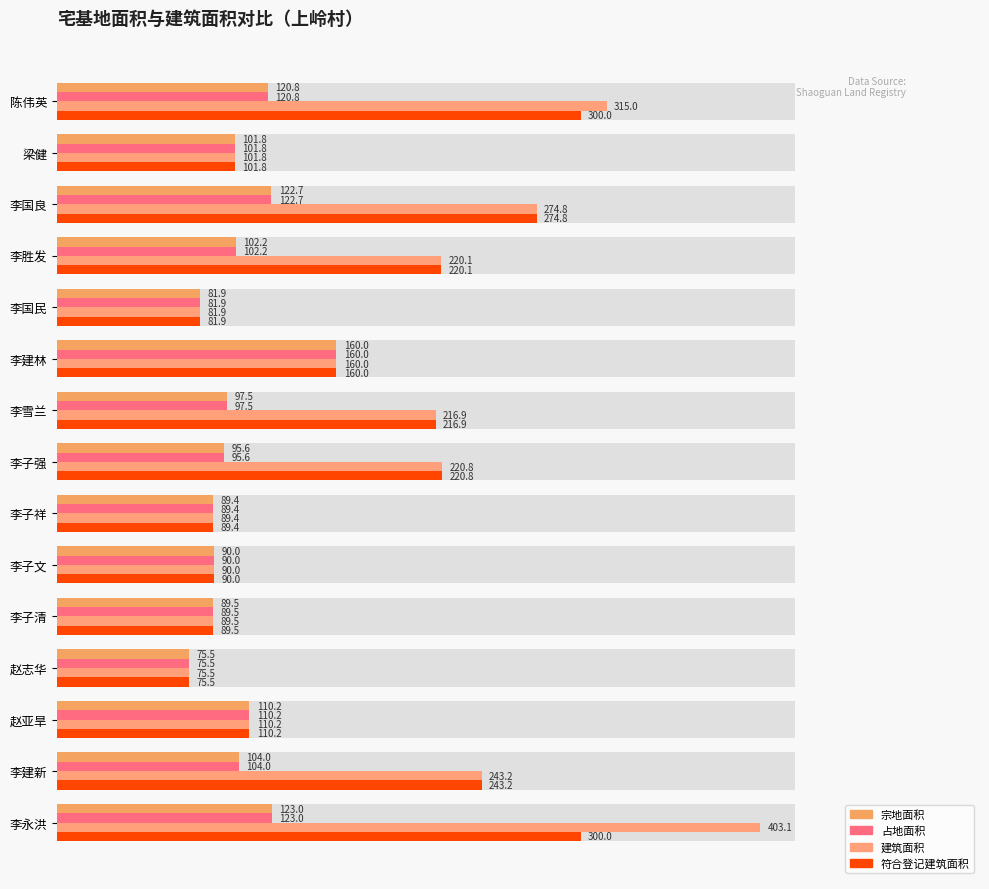

Rank the categories by 宗地面积 value from lowest to highest.

赵志华, 李国民, 李子祥, 李子清, 李子文, 李子强, 李雪兰, 梁健, 李胜发, 李建新, 赵亚旱, 陈伟英, 李国良, 李永洪, 李建林